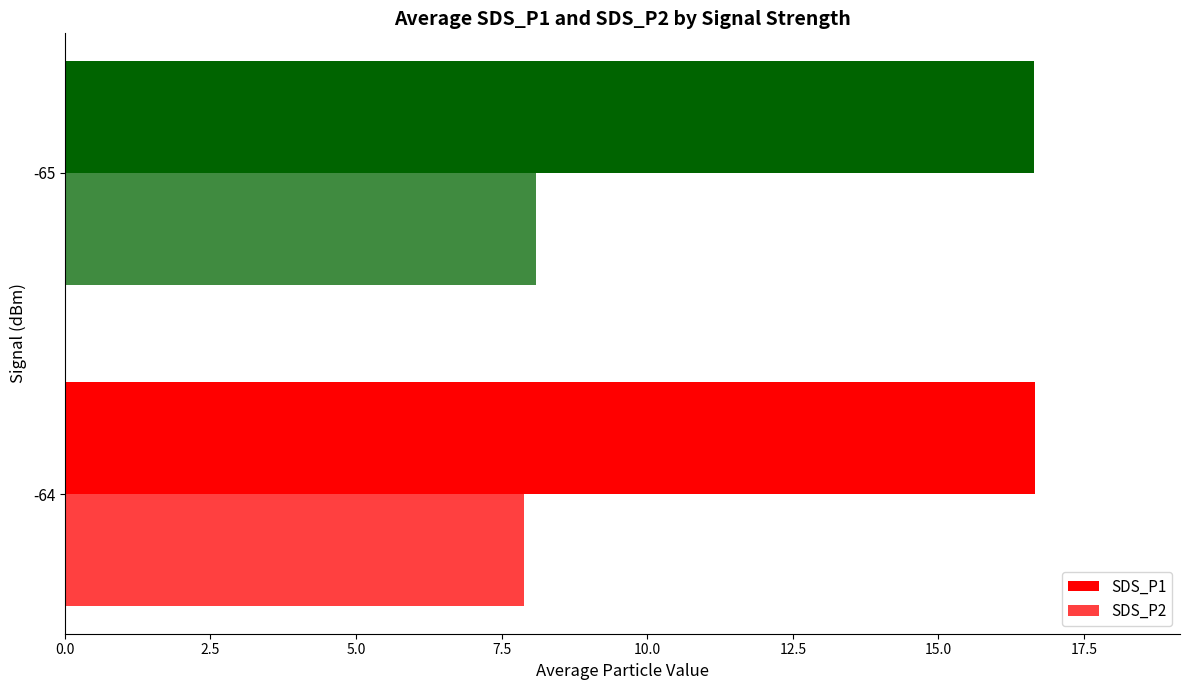

Which series has the widest spread of values?

SDS_P2